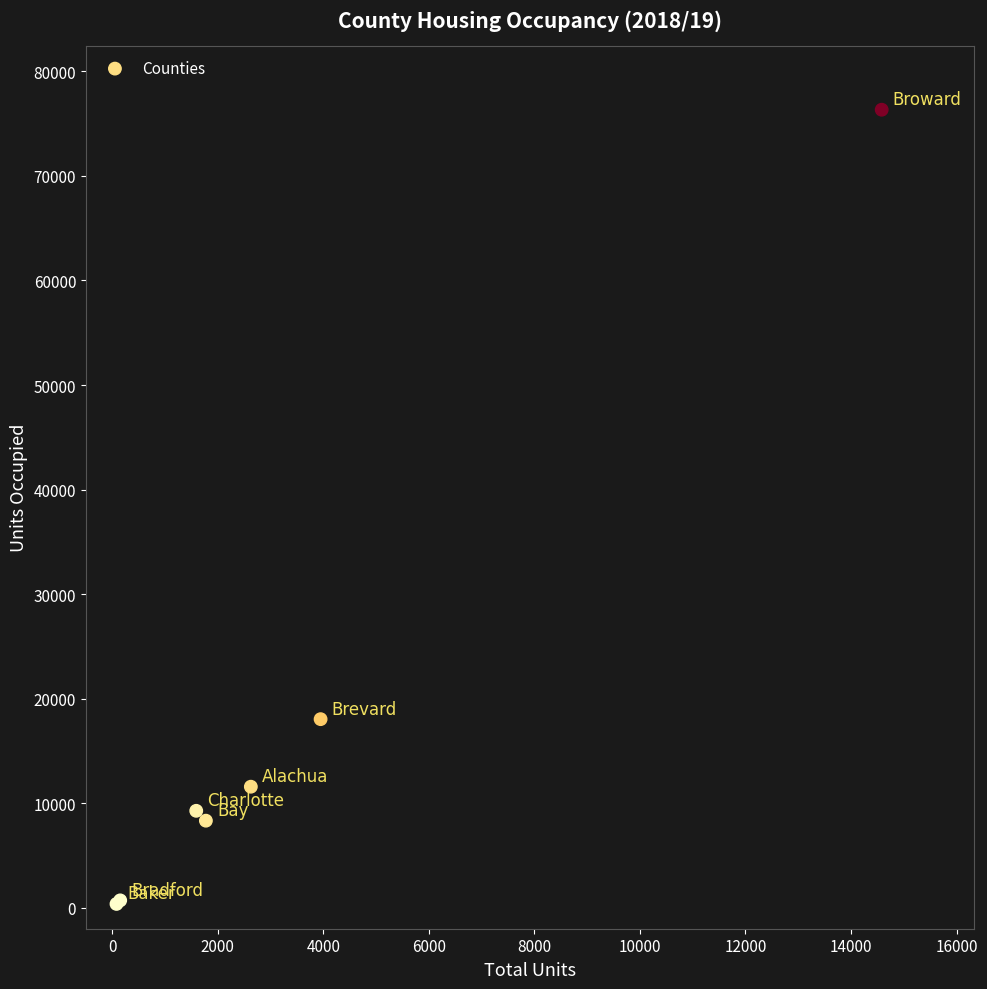

What Y value in the scatter plot is closest to 38350?

18042